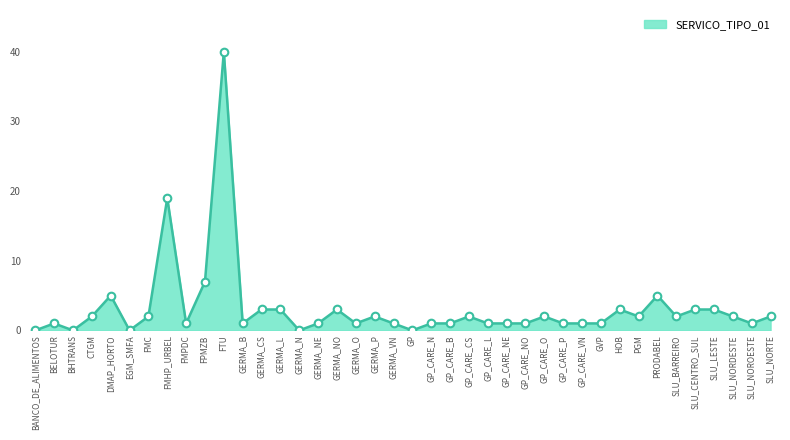

What is the change in value from GERMA_CS to GERMA_VN?

-2